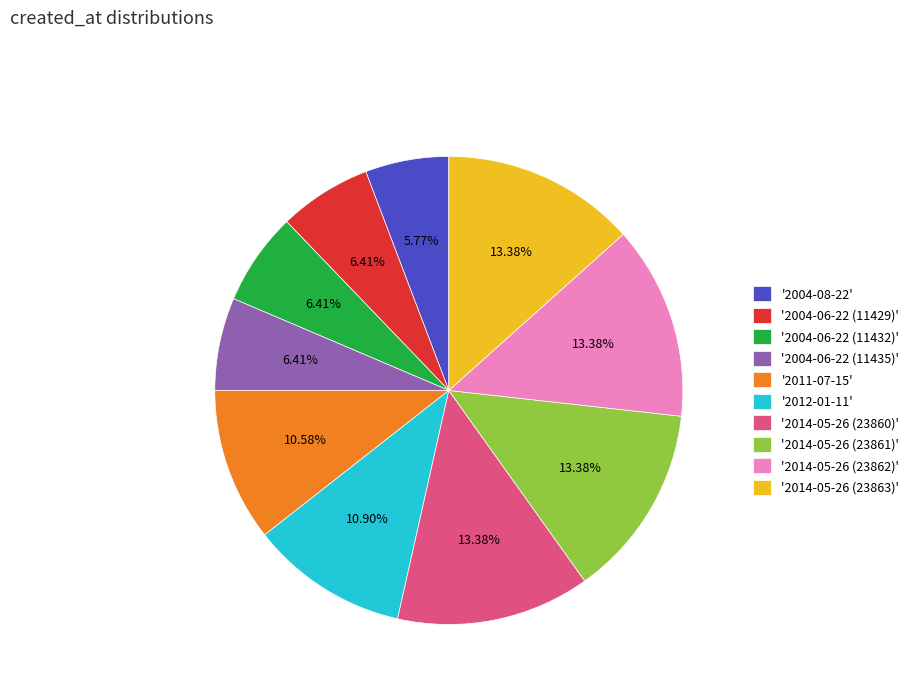

Is the sum of '2004-08-22' and '2011-07-15' greater than half?

No